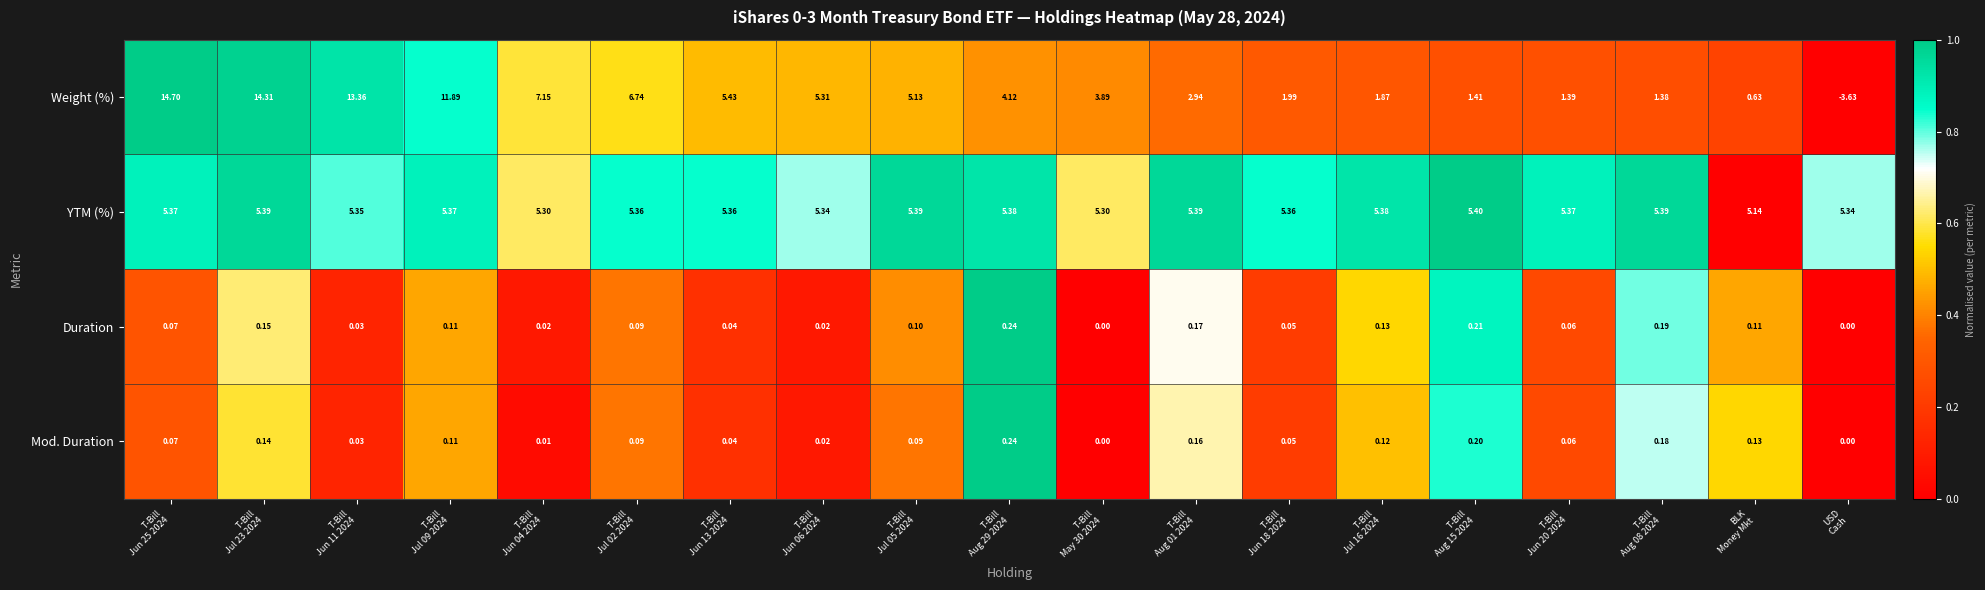

At which category does the chart reach its minimum across all series?

USD
Cash